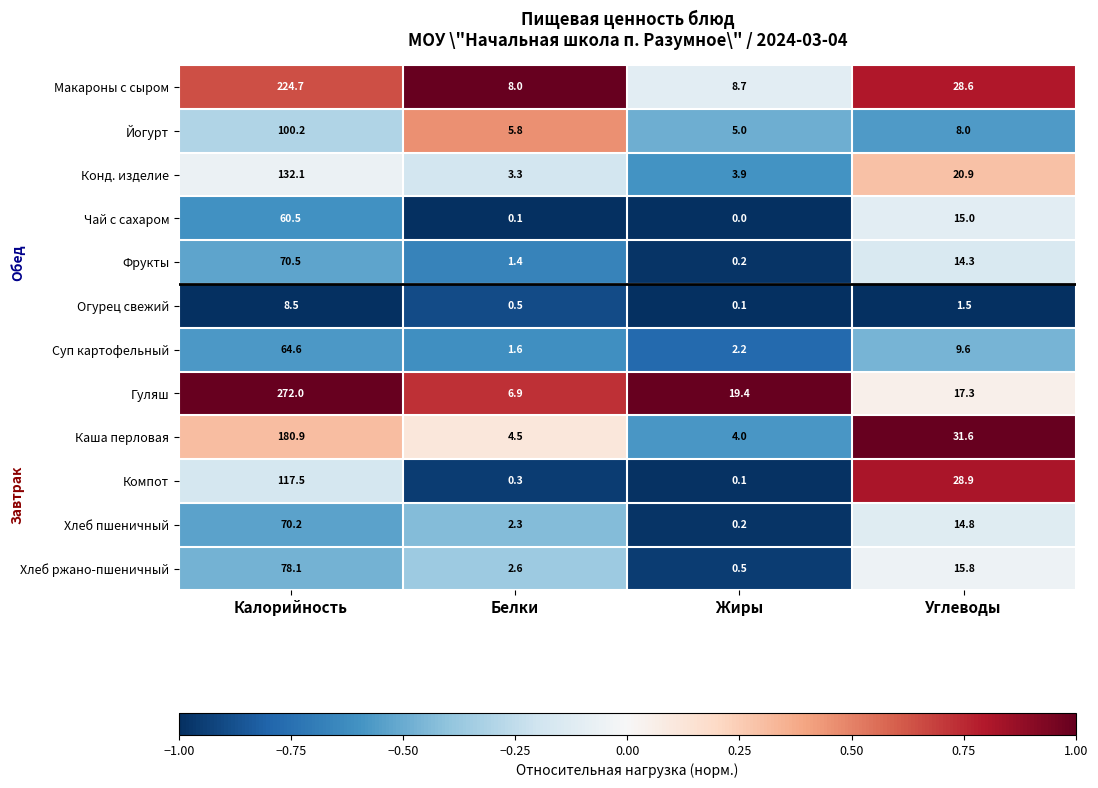

What is the sum of the Конд. изделие values at Углеводы and Калорийность?

153.0